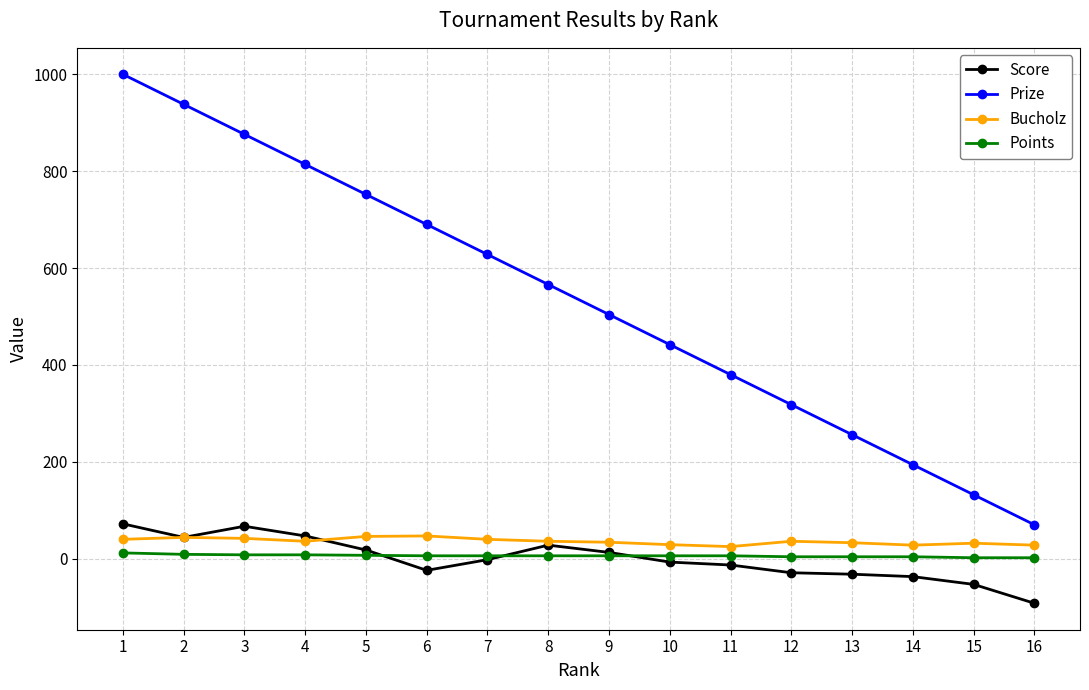

Is the value of Score at 12 greater than the value of Points at 1?

No